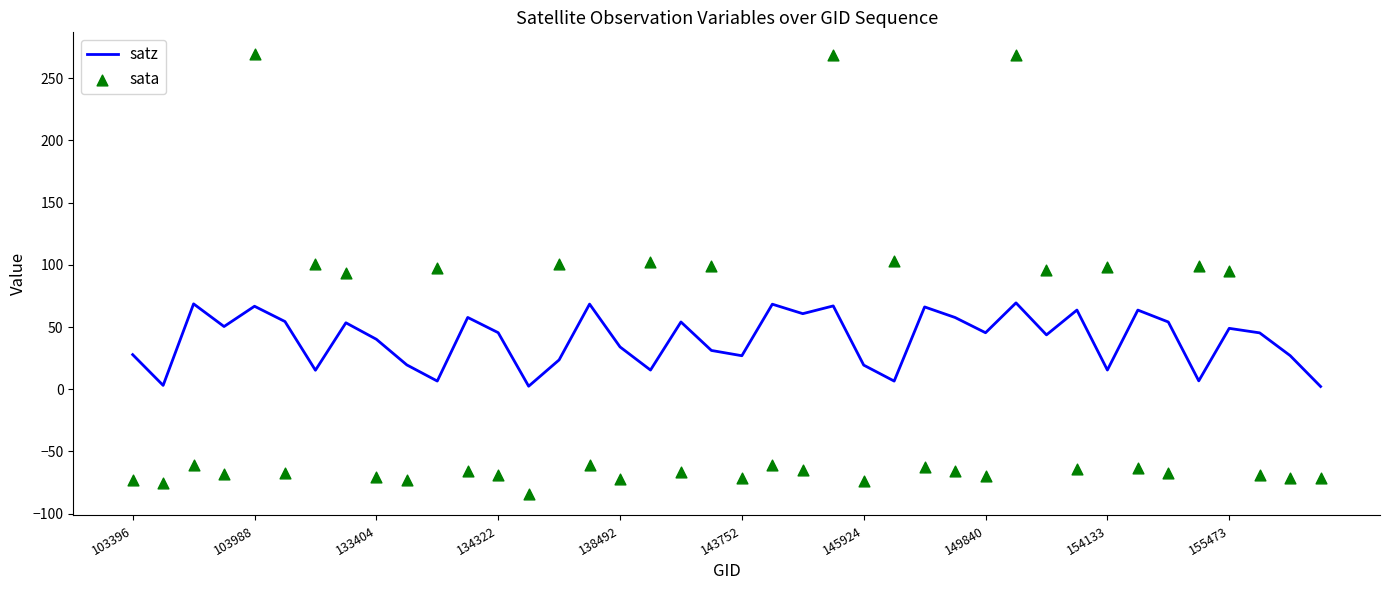

Is the value of sata at 34 greater than the value of satz at 21?

No